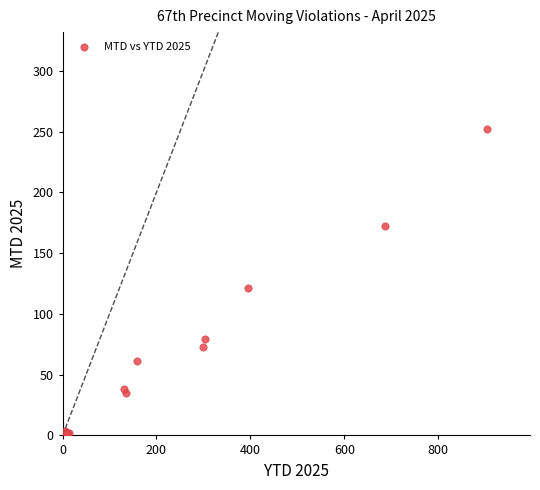

What Y value in the scatter plot is closest to 126?

121